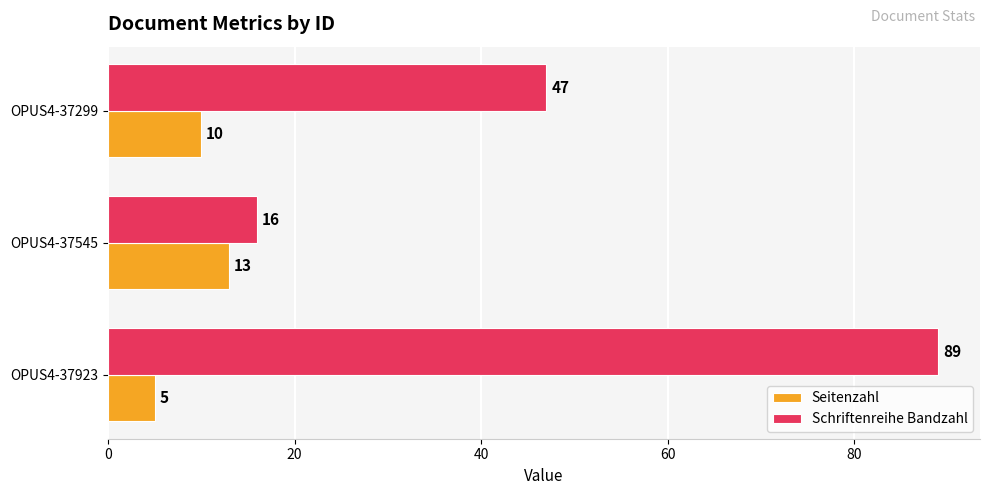

At which label is Schriftenreihe Bandzahl closest to 52?

OPUS4-37299